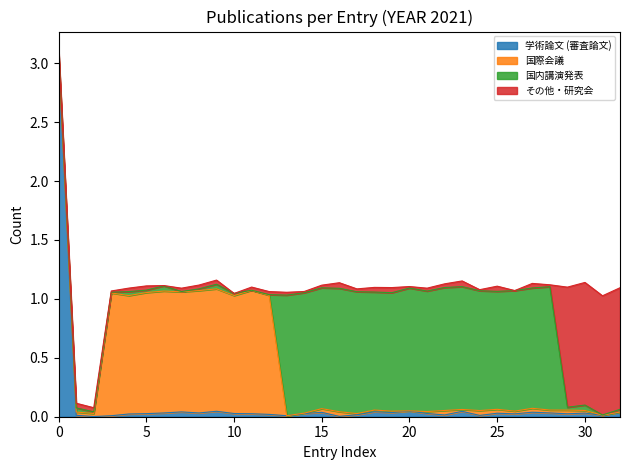

Is it true that 国際会議 equals 0 at 19?

True